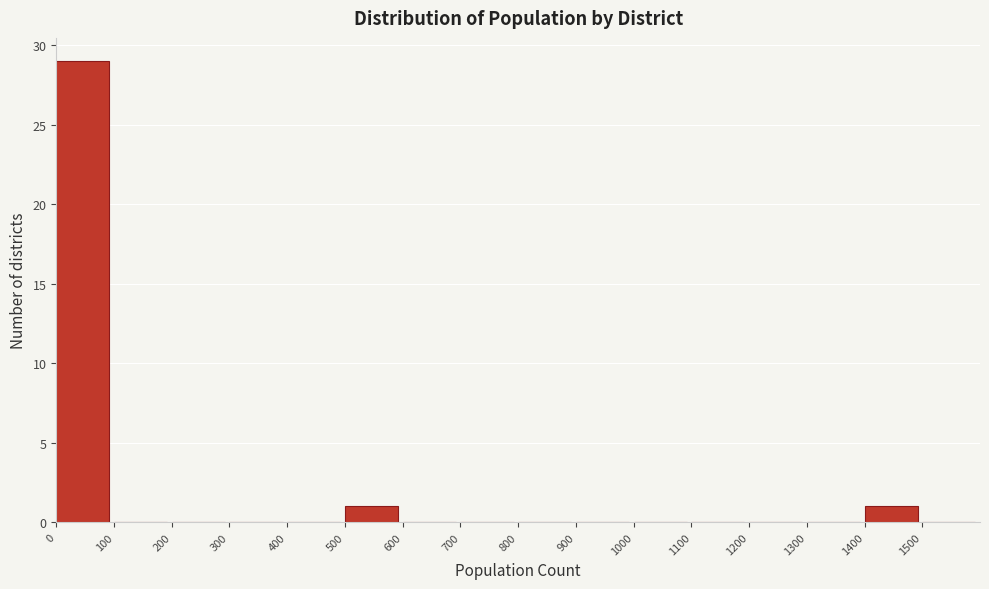

Reading left to right, transcribe this chart: for each bar, give the range it covers on the x-axis and its height. The values are not printed on the chart, so give them approximately, as read against the axis.

0 to 100: 29
100 to 200: 0
200 to 300: 0
300 to 400: 0
400 to 500: 0
500 to 600: 1
600 to 700: 0
700 to 800: 0
800 to 900: 0
900 to 1000: 0
1000 to 1100: 0
1100 to 1200: 0
1200 to 1300: 0
1300 to 1400: 0
1400 to 1500: 1
1500 to 1600: 0